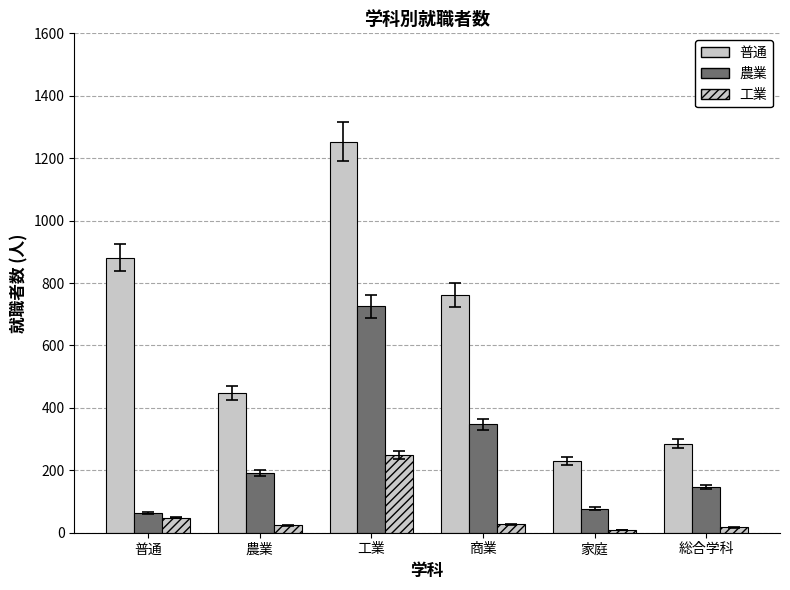

What is the sum of all 工業 values?

374